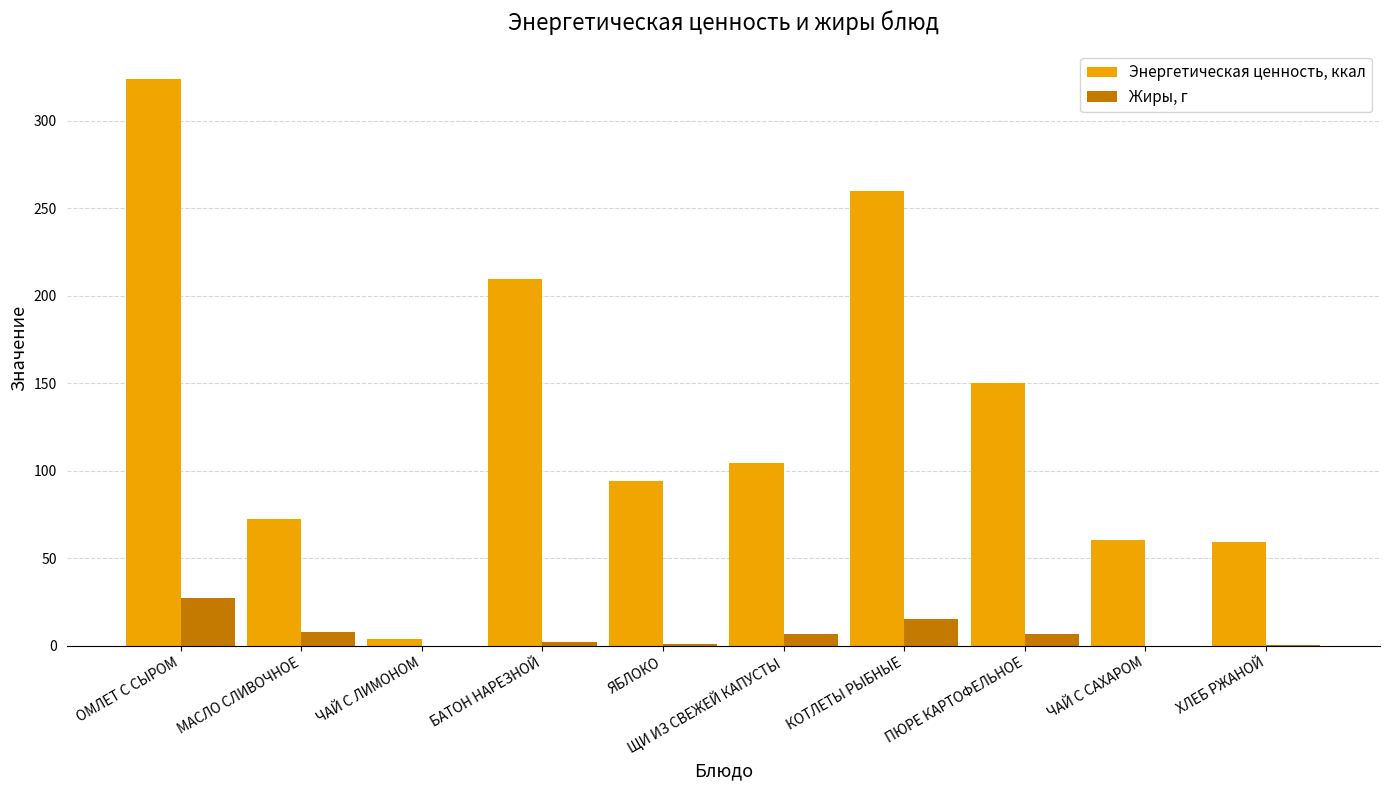

Which category has the highest value in the Жиры, г series?

ОМЛЕТ С СЫРОМ